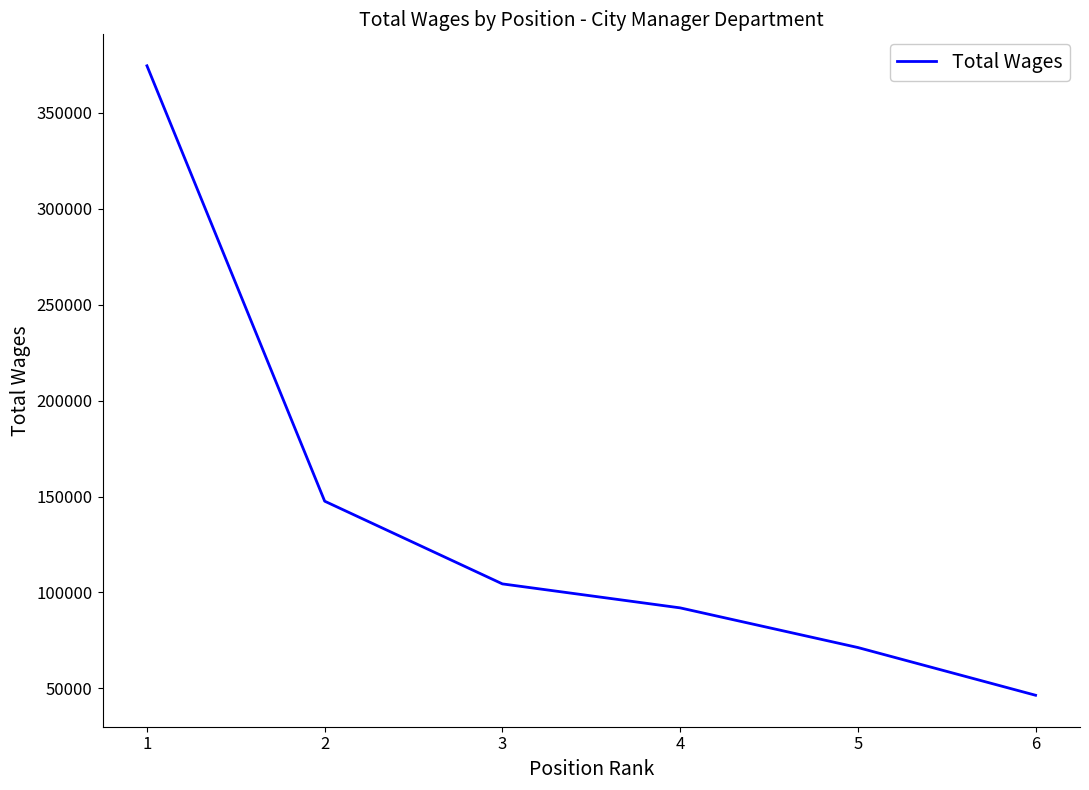

Approximately how many times larger is the value at 1 compared to 4?

4.1